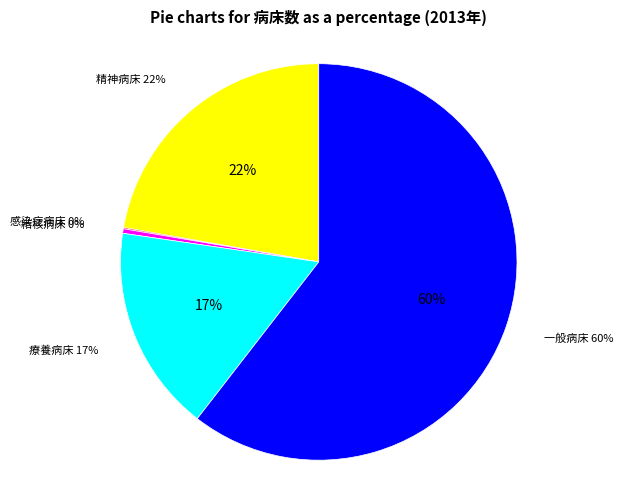

Is it true that 一般病床 is 60% of the pie?

True